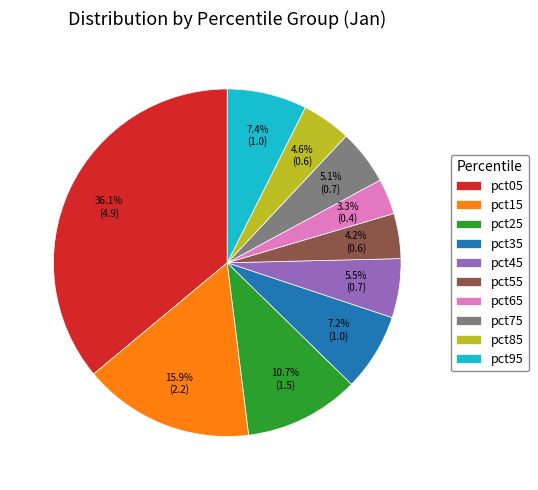

Which category has the smallest portion of the pie?

pct65